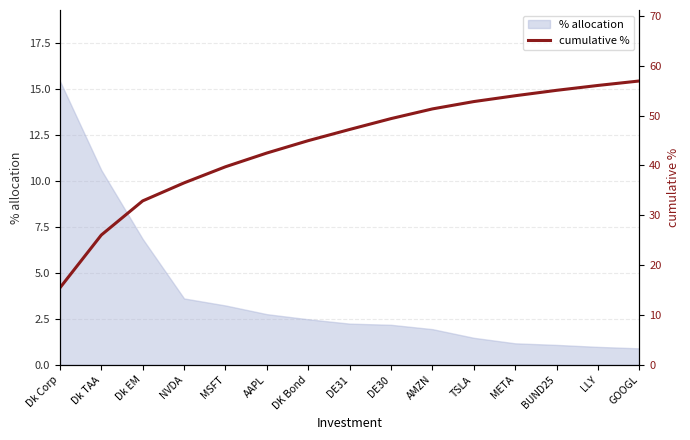

What is the approximate value of % allocation at Dk Corp?

15.4